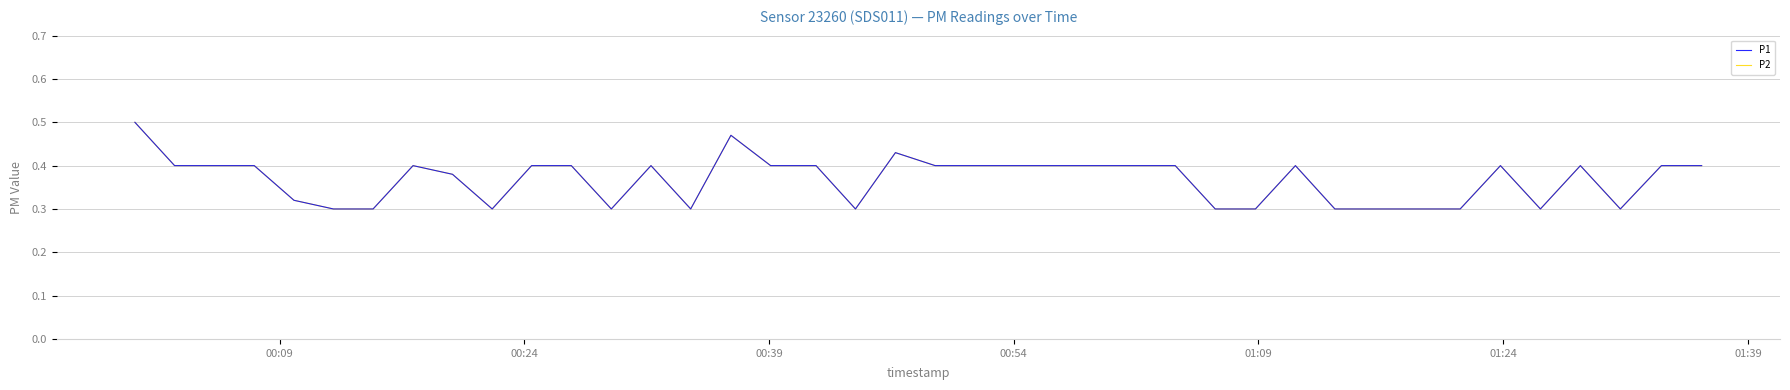

Is this an area chart (filled region under the line)?

No